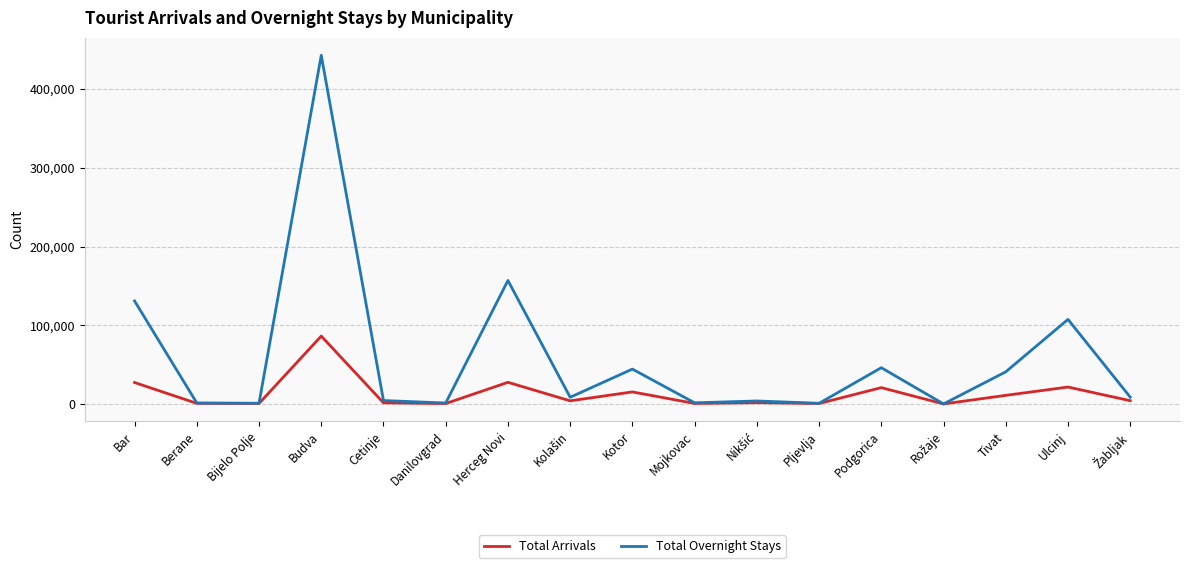

True or false: Total Arrivals has more than 0 points higher than both neighbors.

True